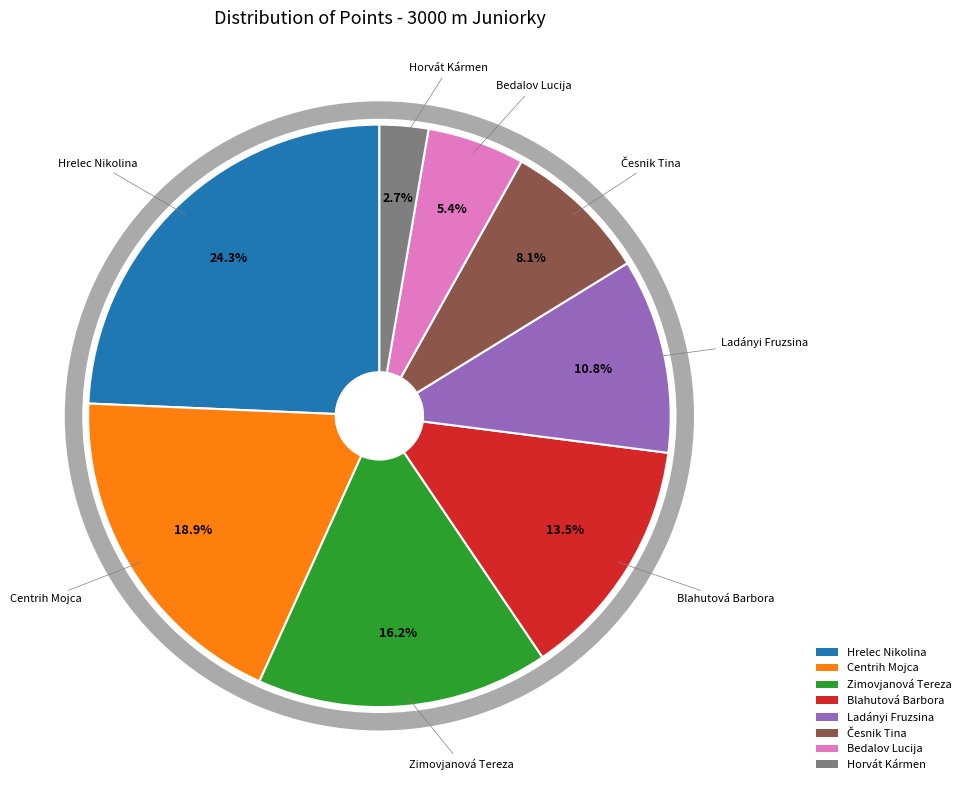

Count the number of slices in the pie.

8